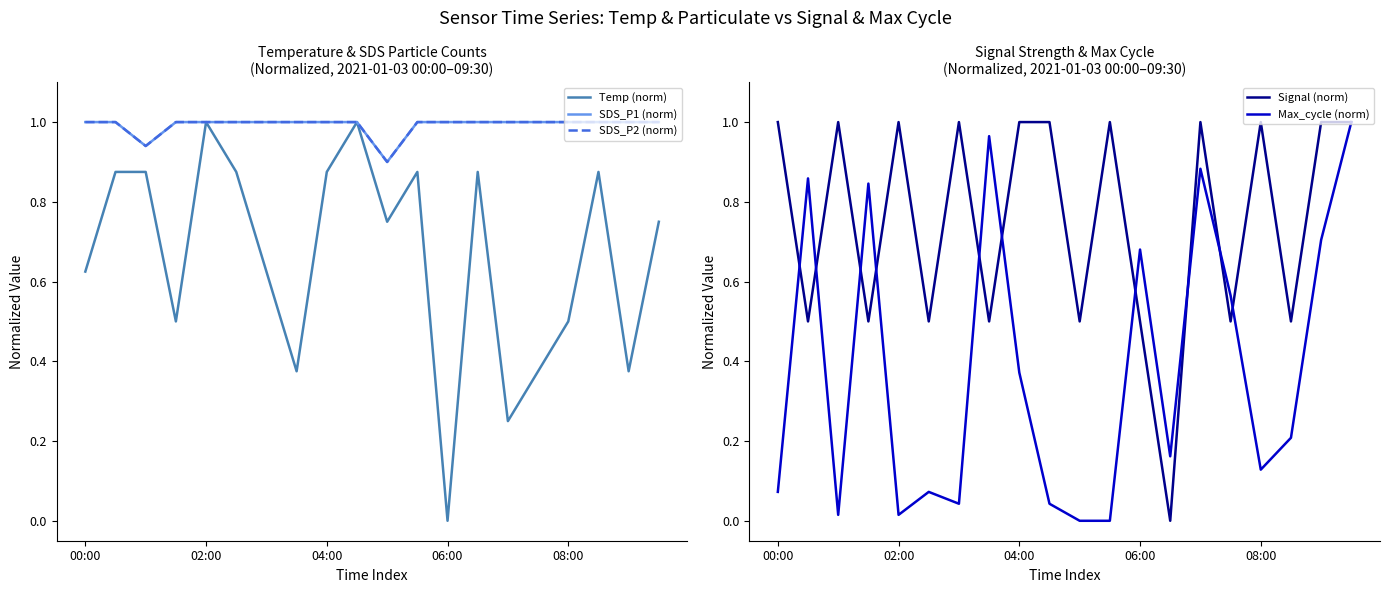

Does the chart display data point markers on the line(s)?

No